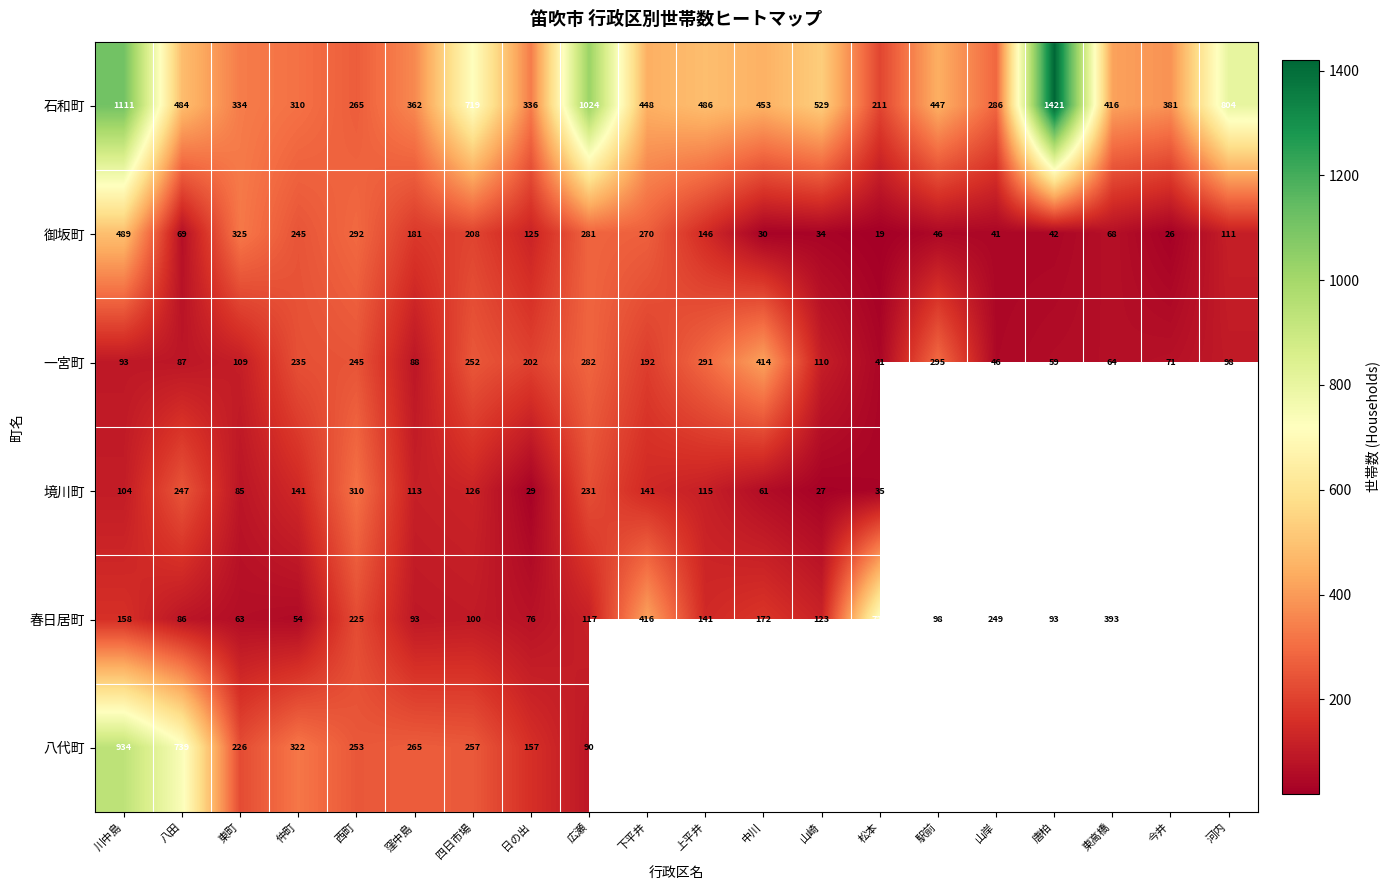

Is it true that 境川町 equals 113 at 窪中島?

True